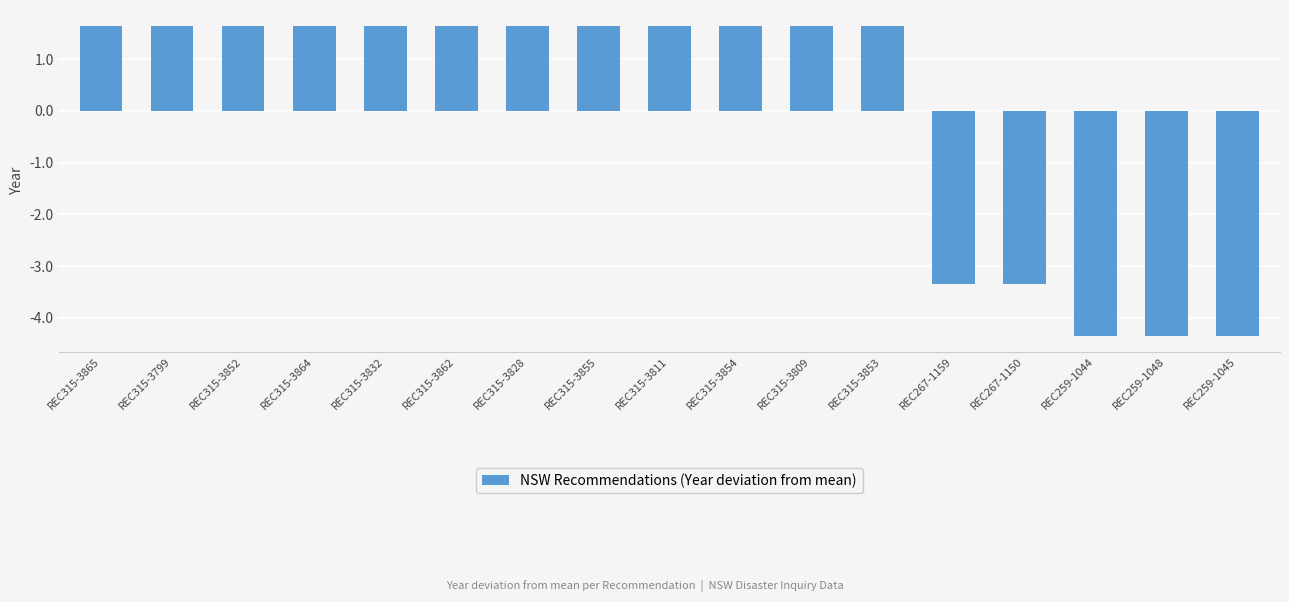

What is the value of the 8th bar from the left?

1.6